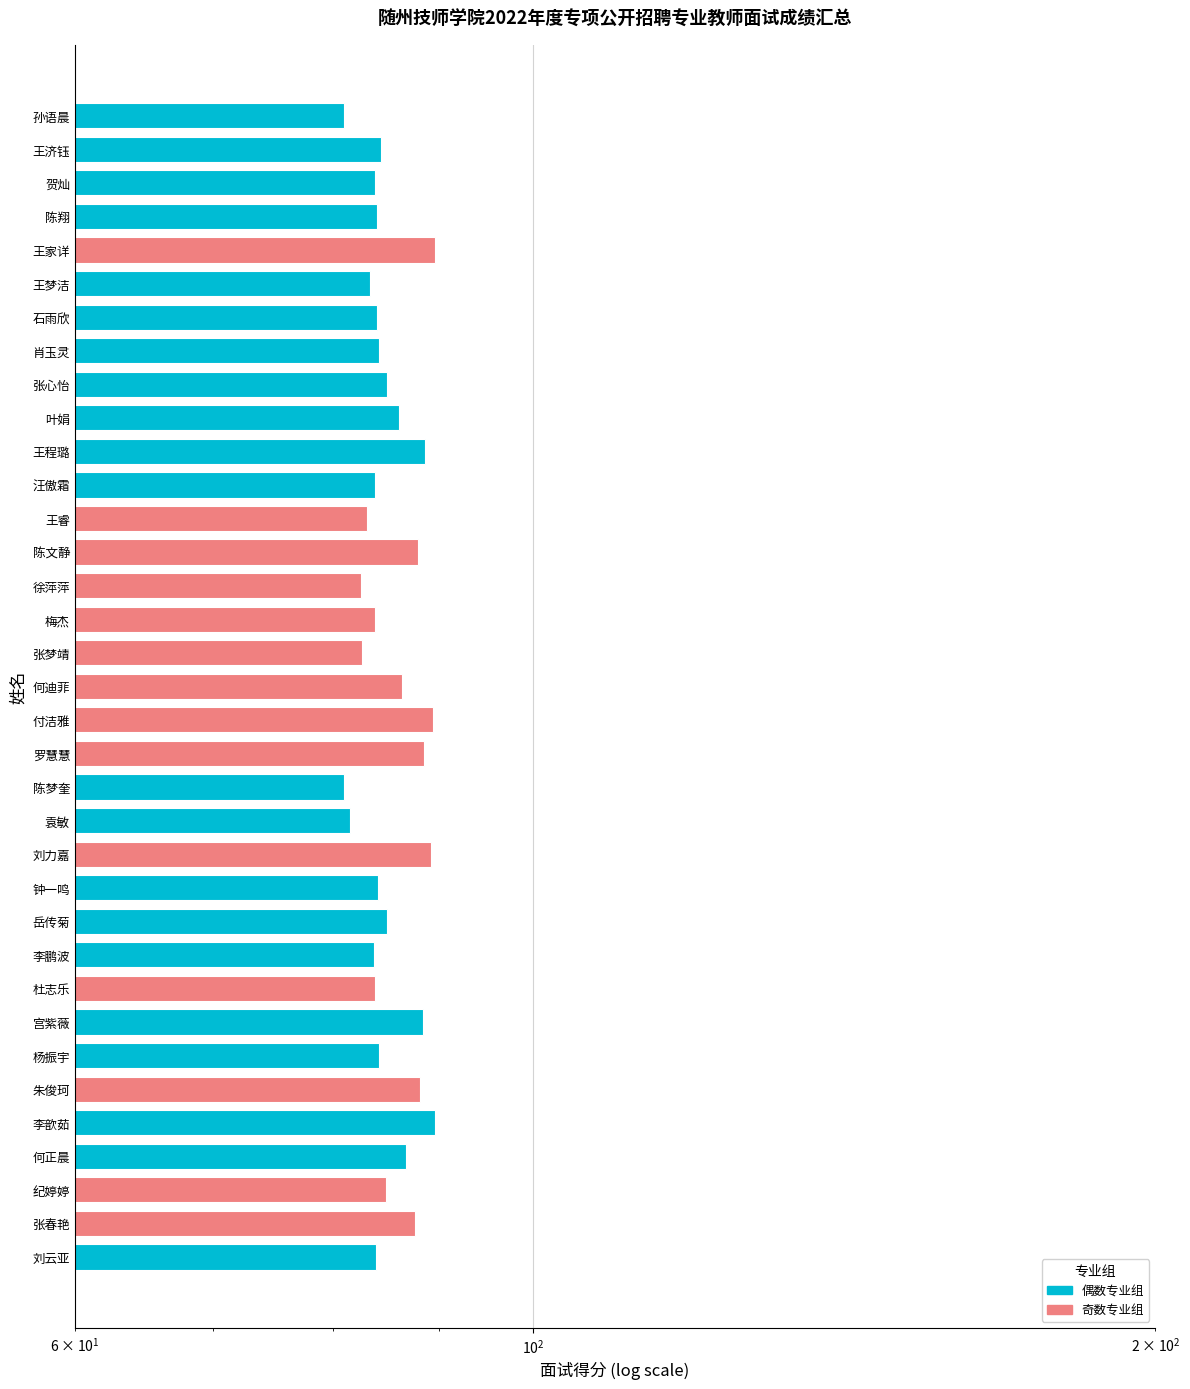

Between 陈文静 and 叶娟, which is larger?

陈文静